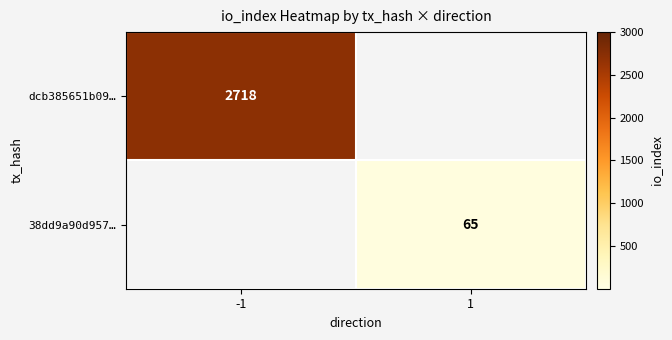

The value of 38dd9a90d957… at 1 is 17.1. True or false?

False